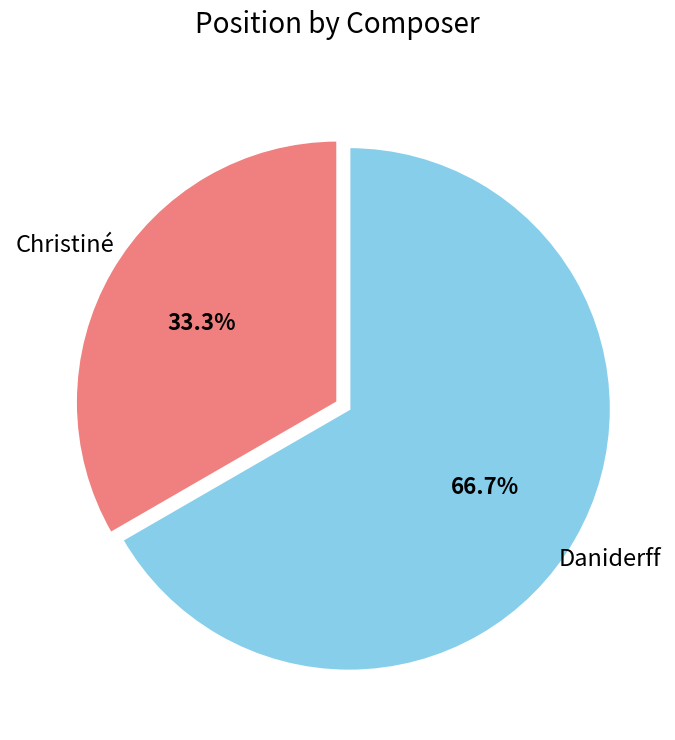

Is Daniderff the majority of the pie?

Yes